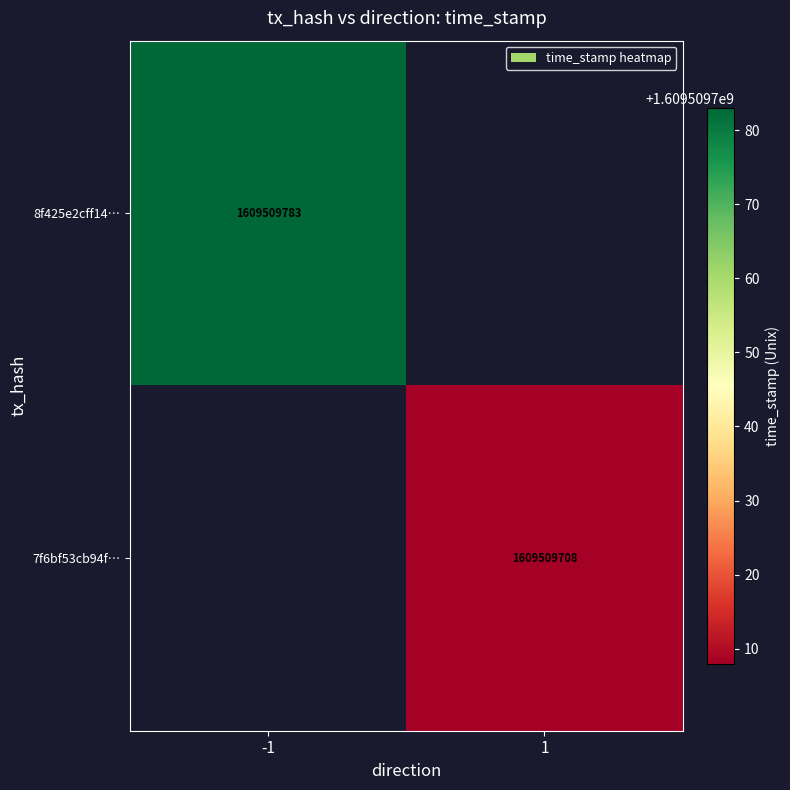

List the series in order of their peak value, lowest first.

7f6bf53cb94f246a0ee36ca0a0a7cddbc57bc54, 8f425e2cff14bb79cd5bd27c518f47702df0df4